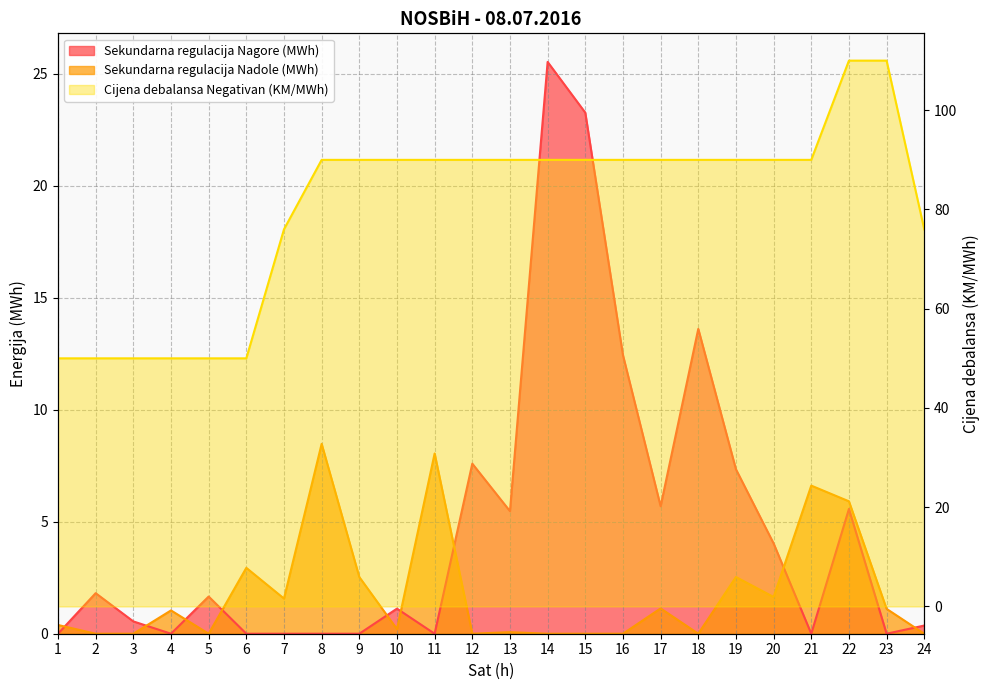

Which label corresponds to the largest value in the chart?

22